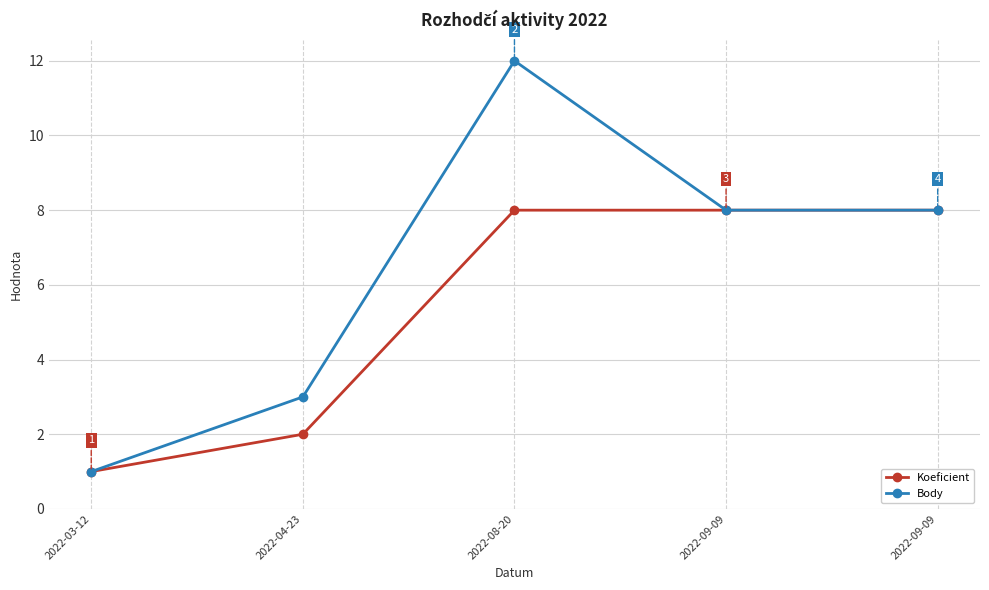

What are all the series names shown in the legend?

Koeficient, Body